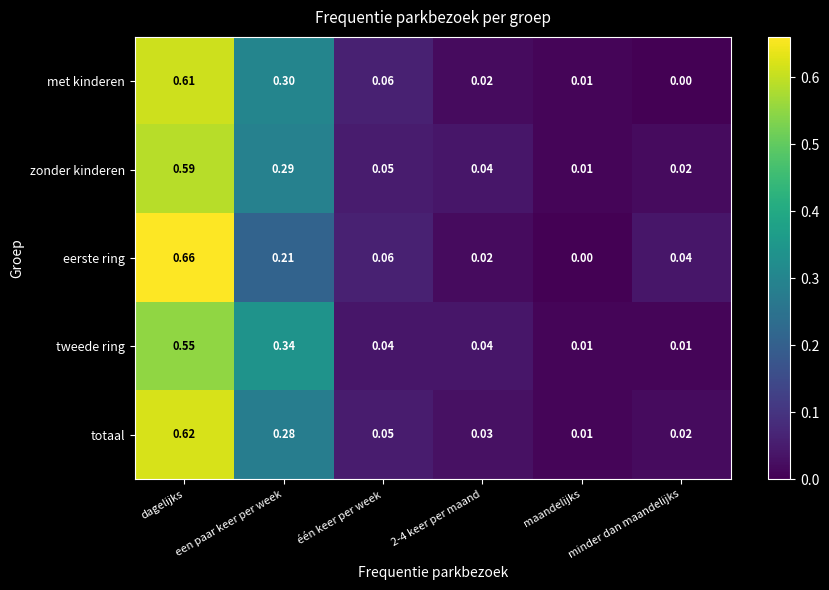

At which label is totaal closest to 0?

maandelijks